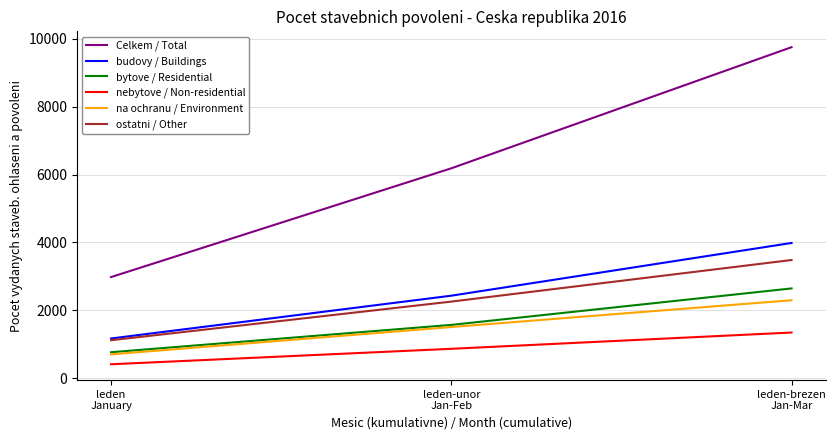

Where is budovy / Buildings nearest to the value 2573?

leden-unor
Jan-Feb